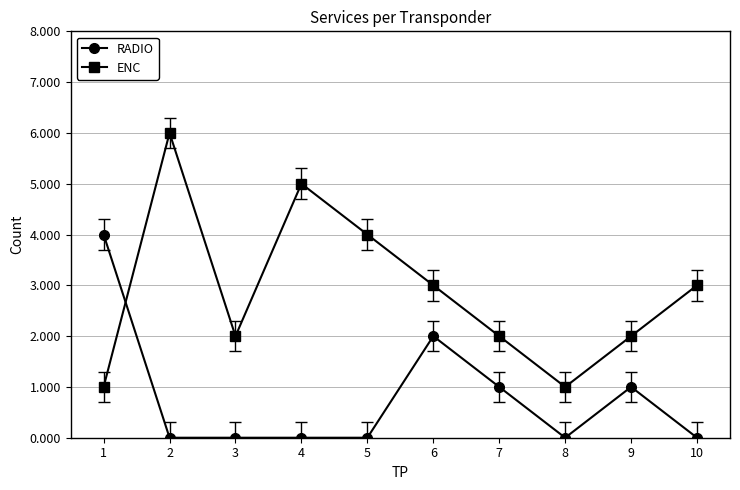

Reading left to right, what are all the values shown in this chart?

RADIO: 1=4	2=0	3=0	4=0	5=0	6=2	7=1	8=0	9=1	10=0
ENC: 1=1	2=6	3=2	4=5	5=4	6=3	7=2	8=1	9=2	10=3